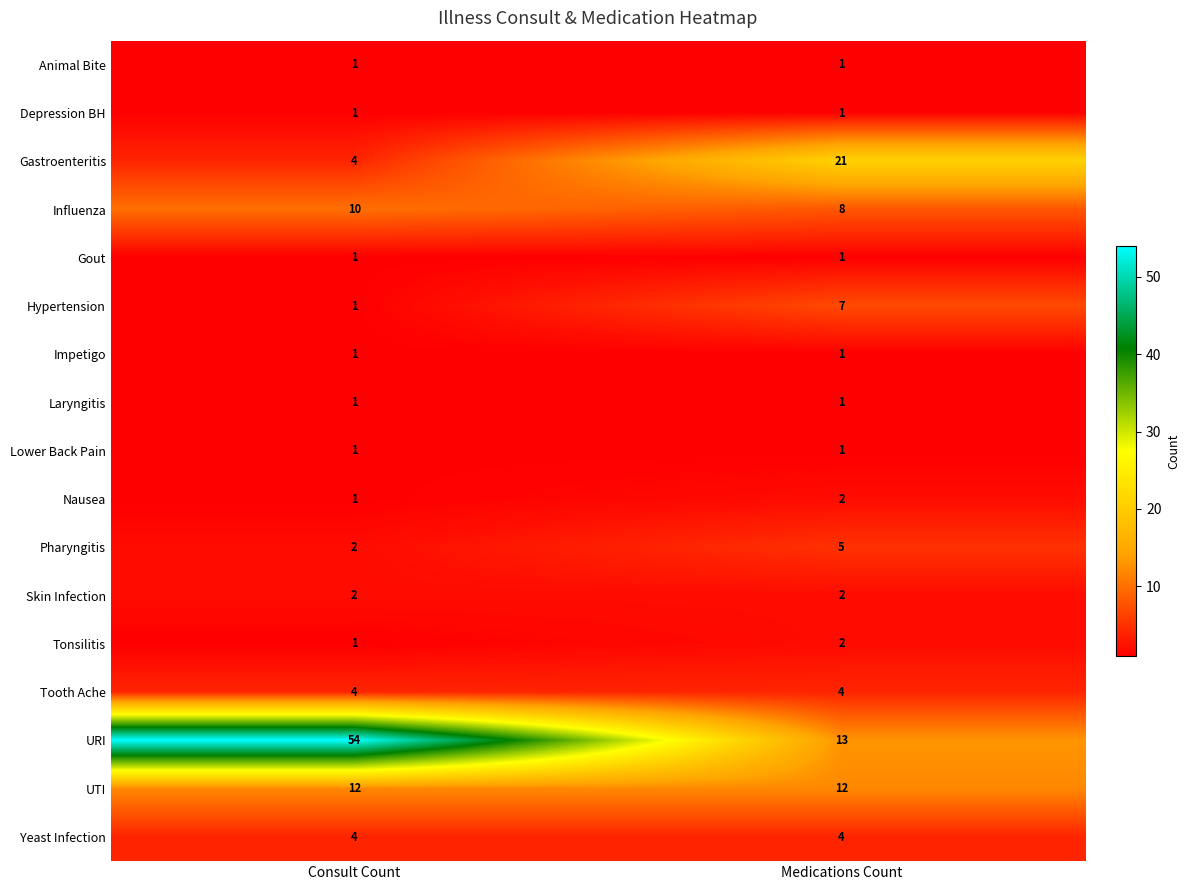

List the labels in order of Tonsilitis value, smallest first.

Consult Count, Medications Count